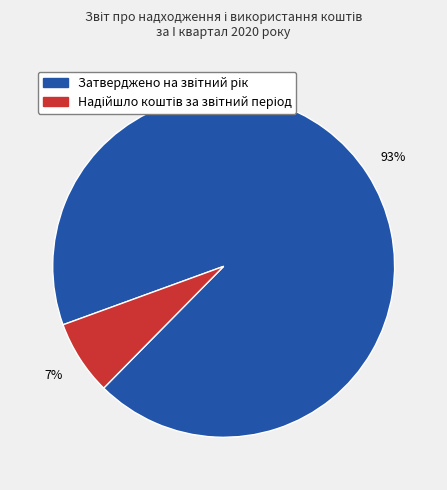

To the nearest percent, what is the average slice percentage?

50%